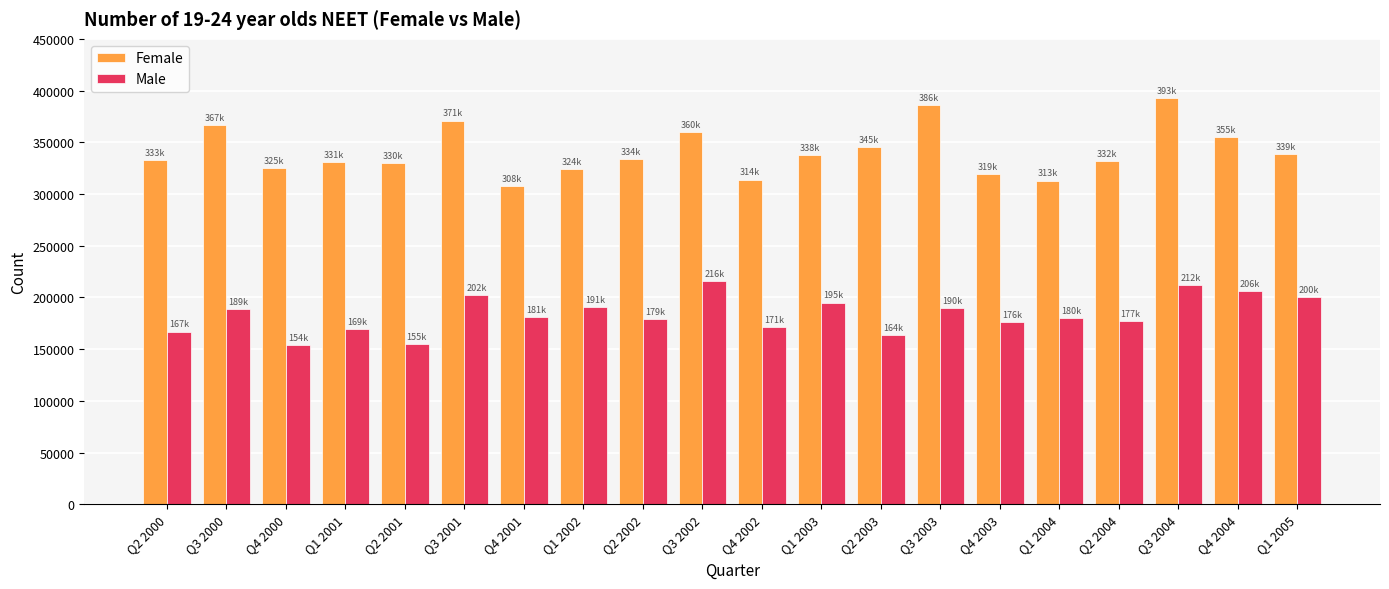

How many categories are shown in the chart?

20